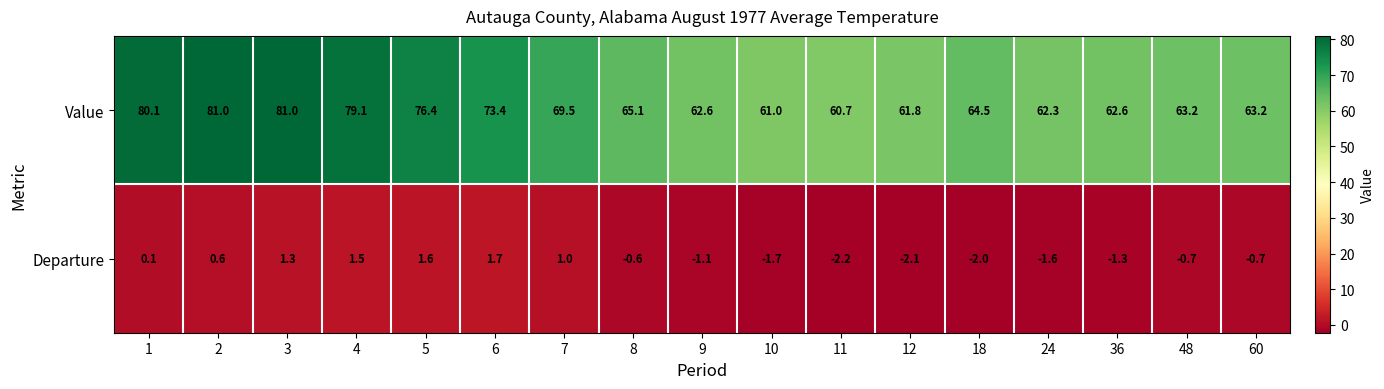

At which label is Value closest to 70?

7